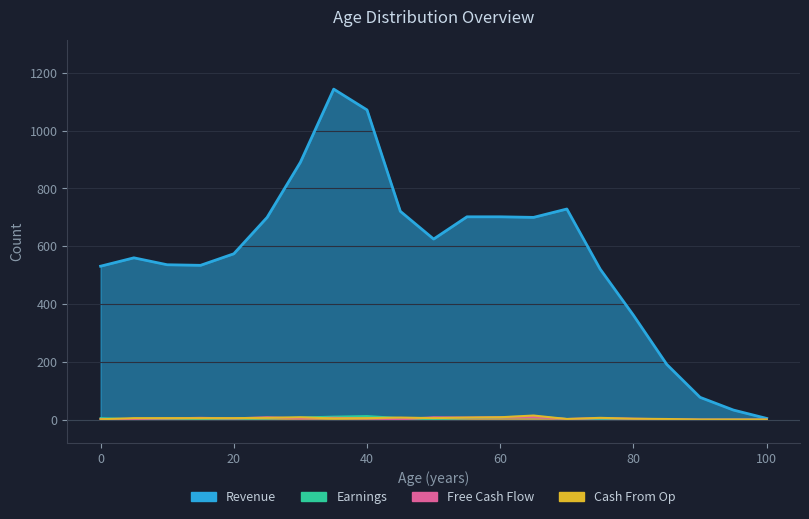

How many intersections are there between Free Cash Flow and Earnings?

3